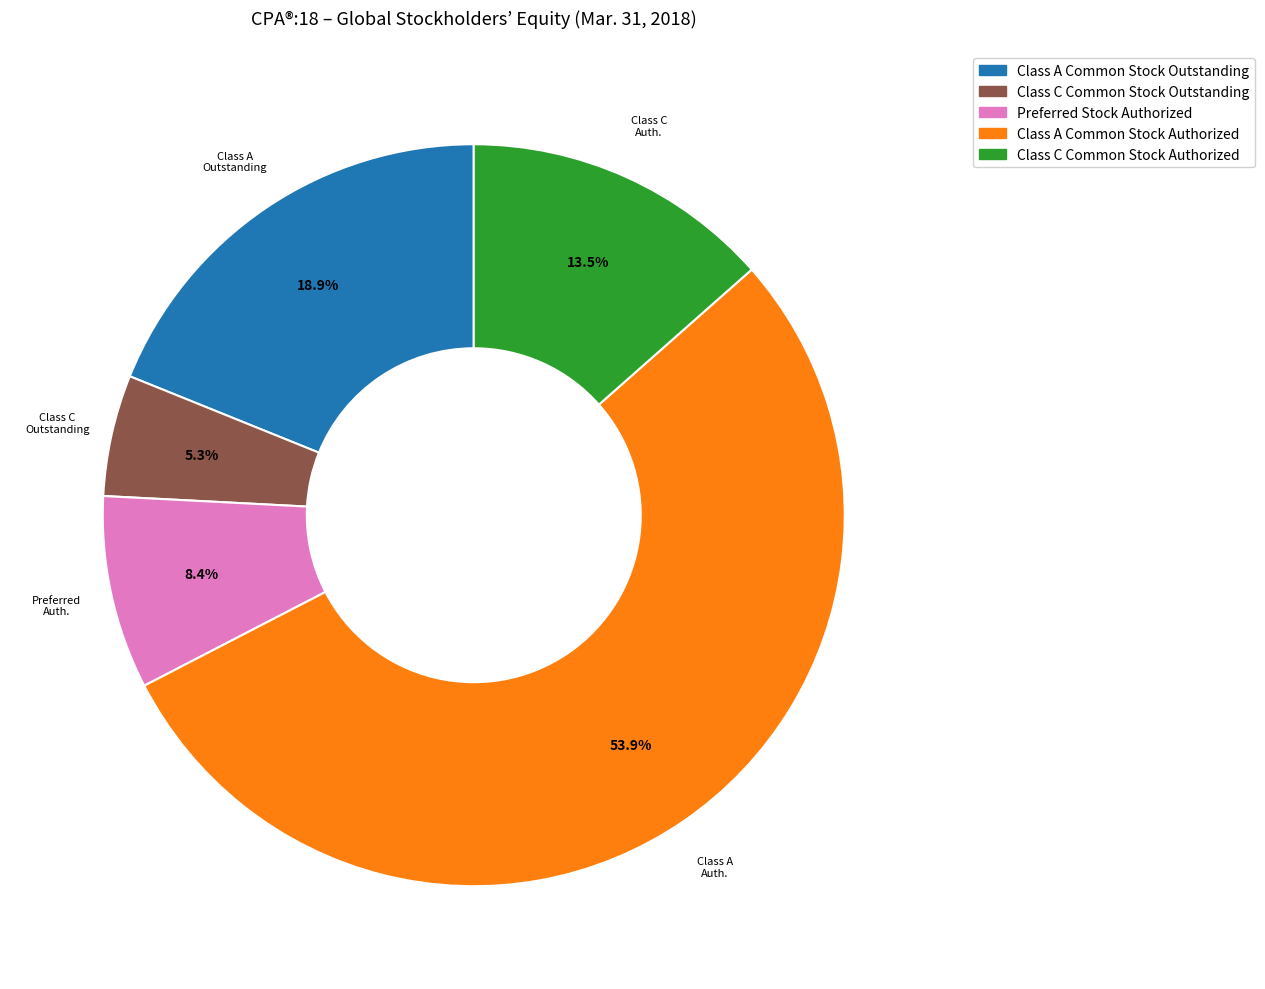

Which slice represents more than half of the pie?

Class A Common Stock Authorized